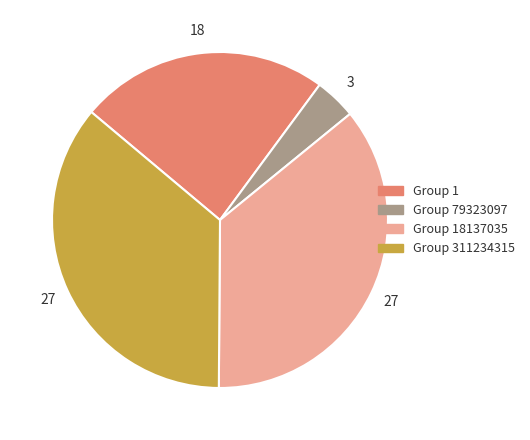

Which category has the biggest portion of the pie?

18137035